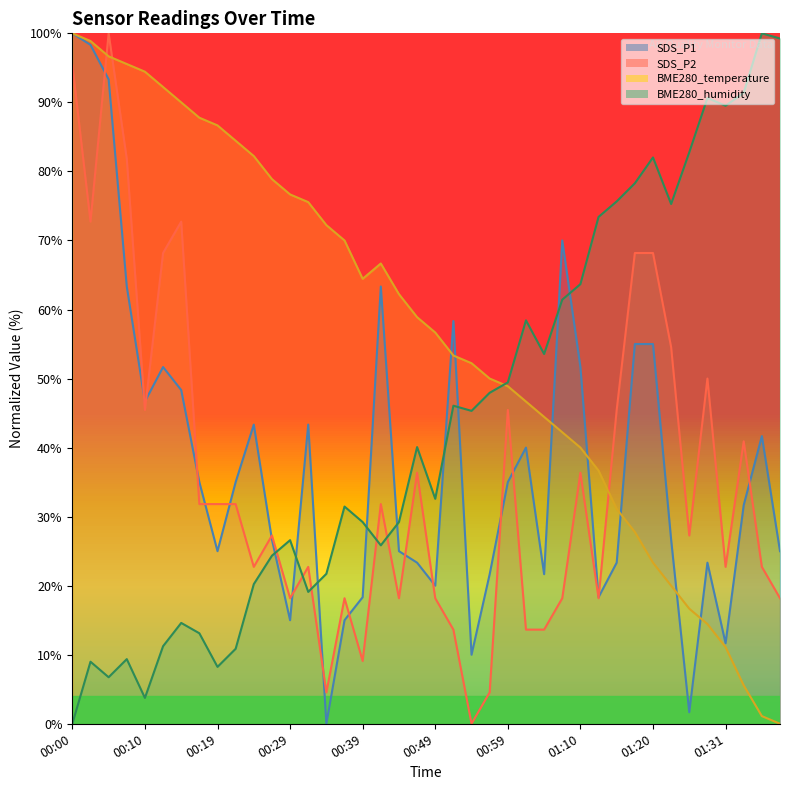

Between 01:17 and 01:28, which series saw the biggest shift?

SDS_P1